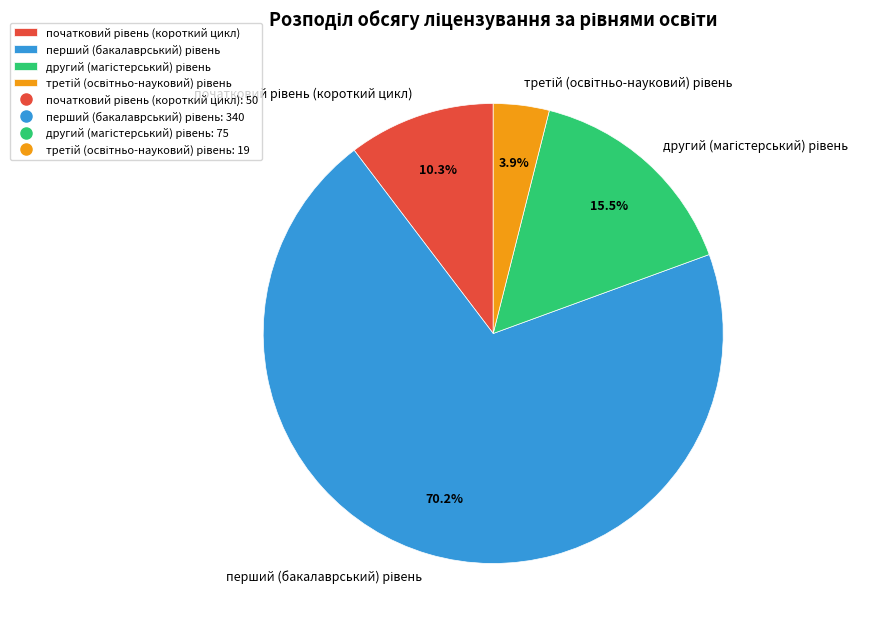

Does any single category account for the majority?

Yes